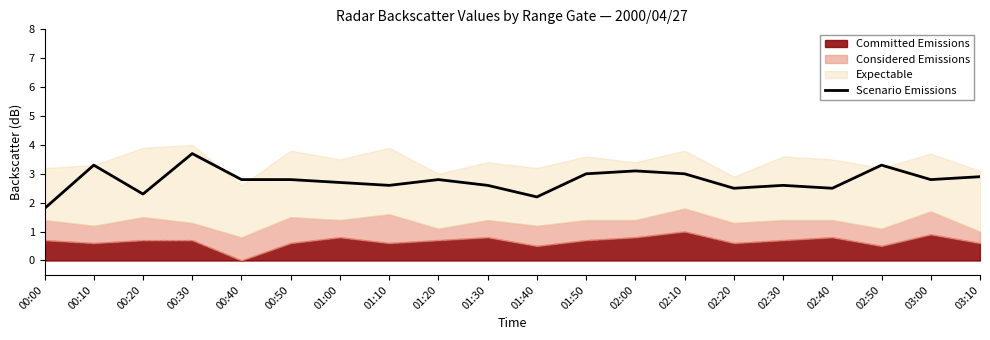

What is the value of the 13th point from the left?

3.1